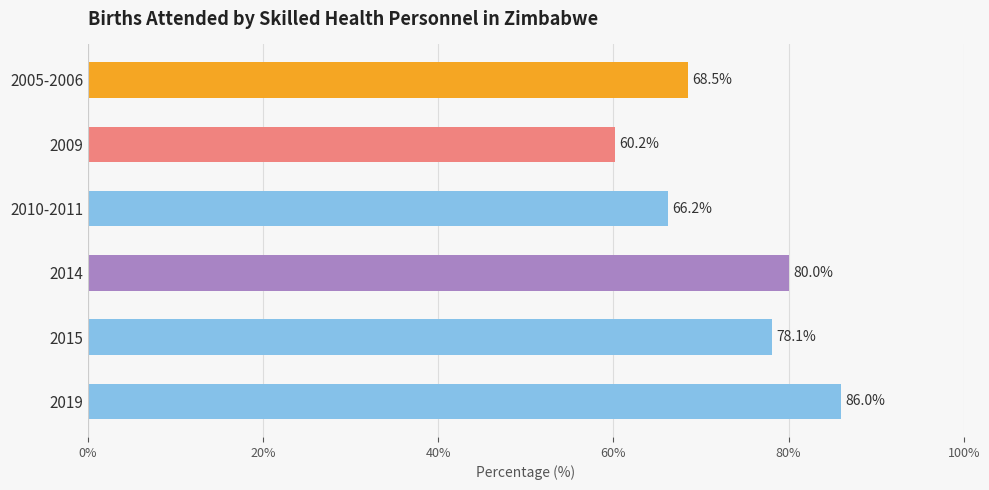

What is the difference between the maximum and minimum values?

25.8